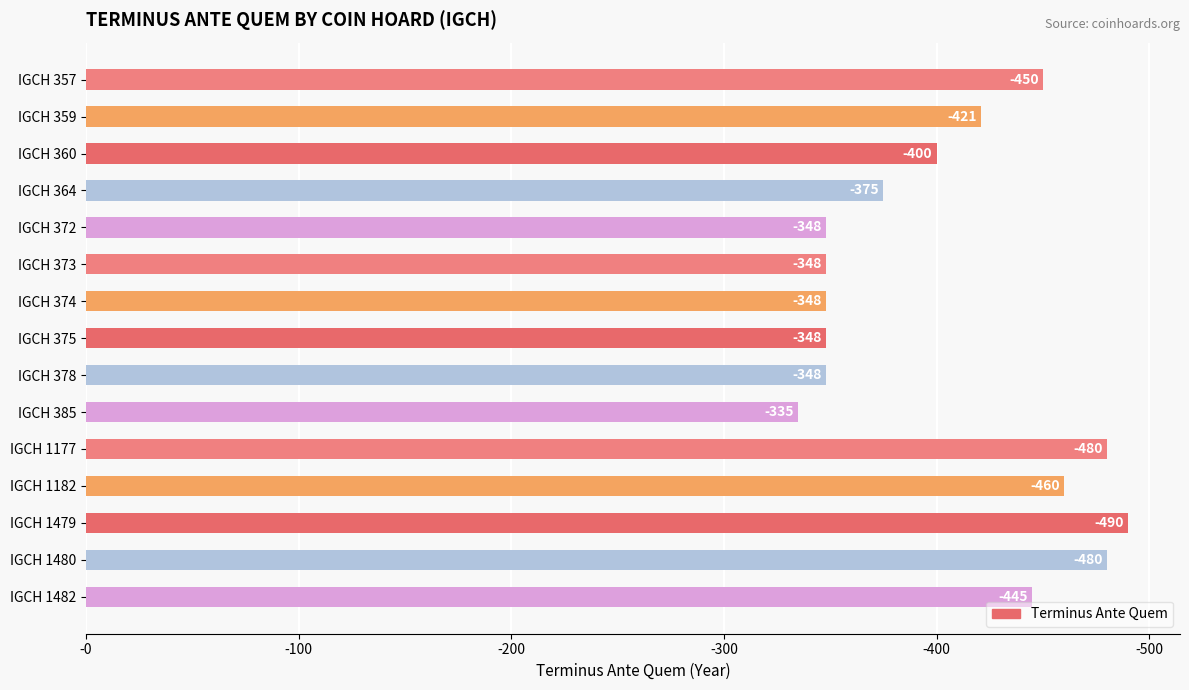

Are the bars horizontal?

Yes